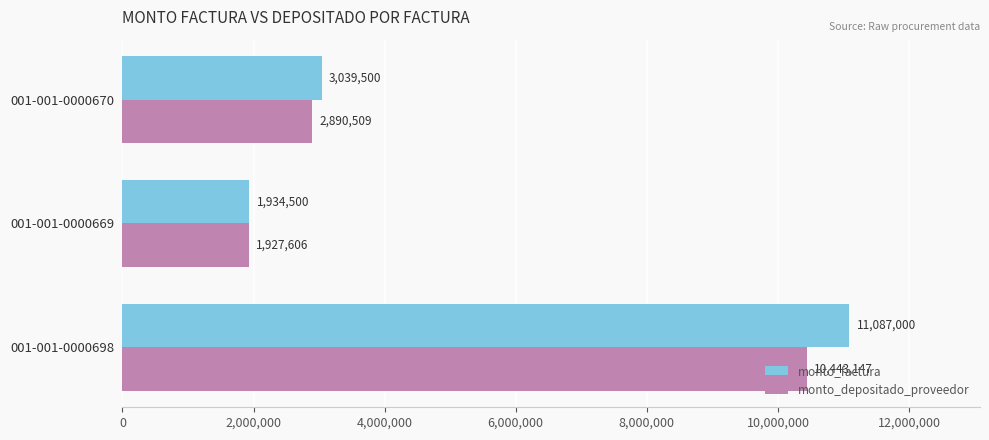

What is the approximate value of monto_factura at 001-001-0000669, to the nearest 50?

1934500